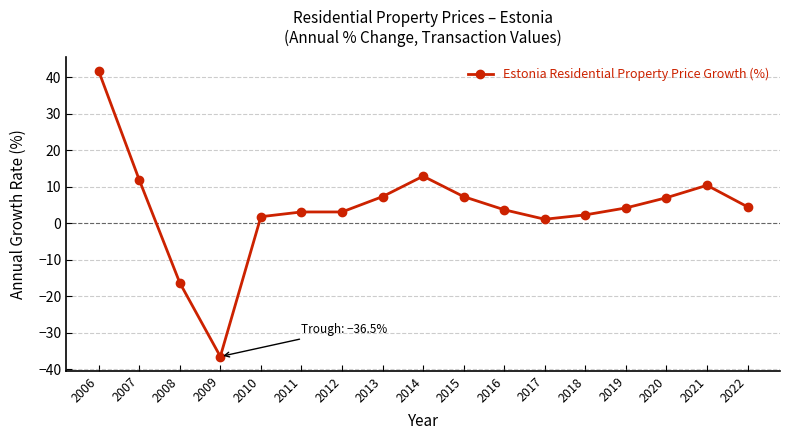

Between 2009 and 2018, which is larger?

2018